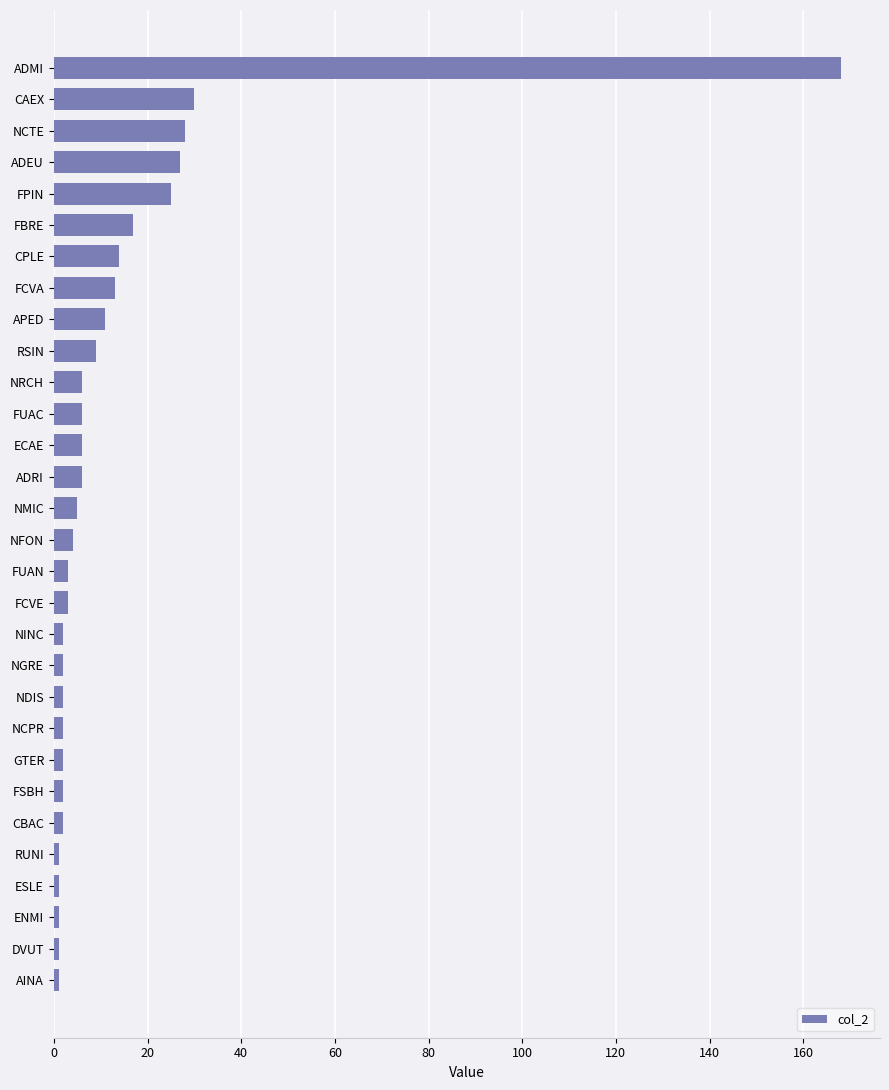

The chart shows a value of 11 at APED. True or false?

True